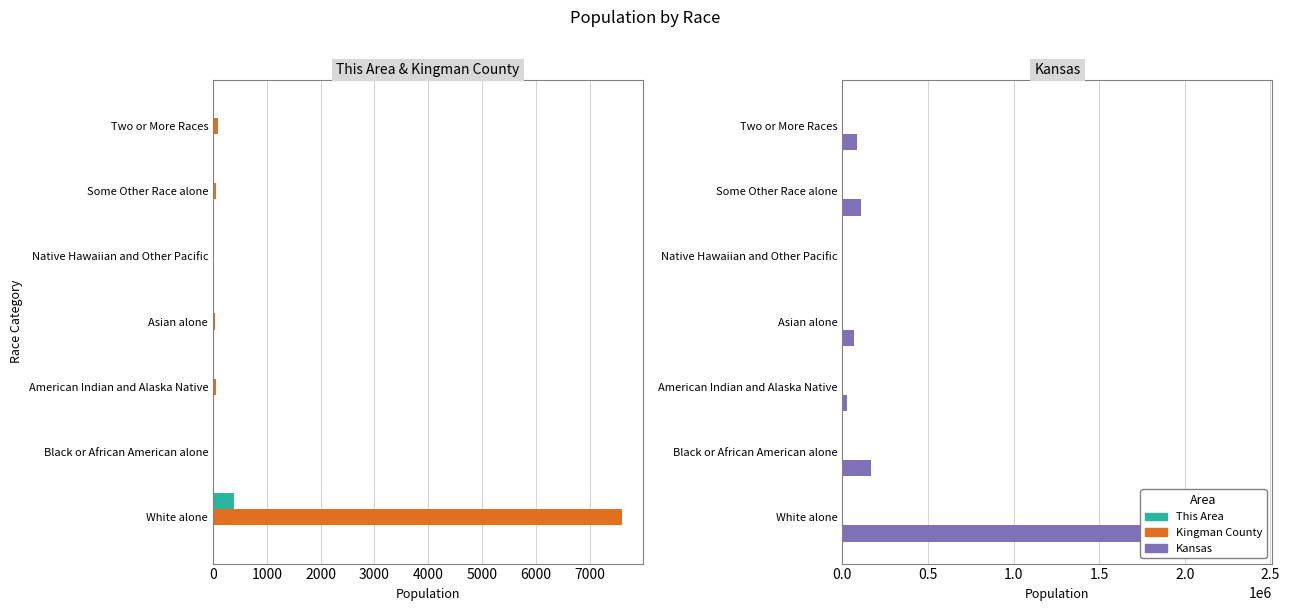

Is it true that Kansas equals 4179294.1 at White alone?

False